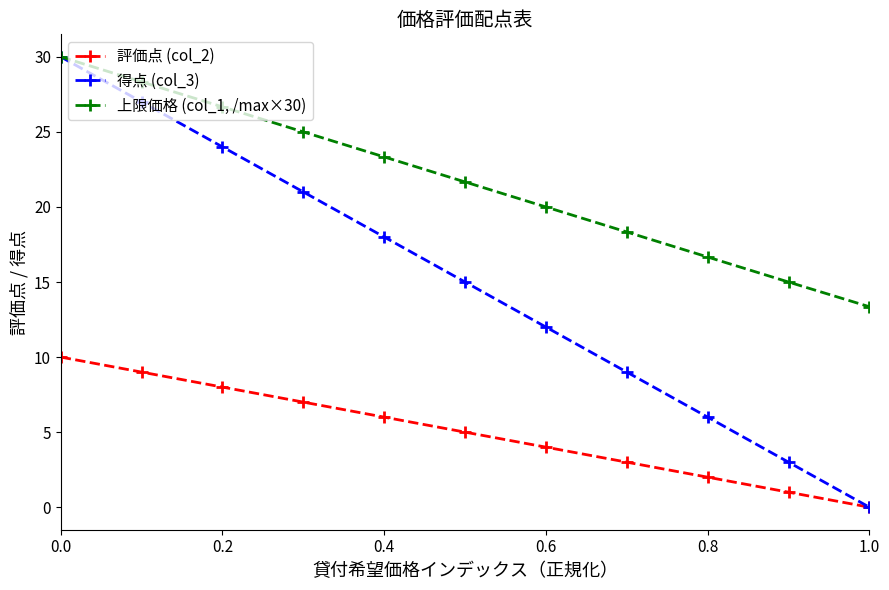

Which series has the largest total across all categories?

上限価格 (col_1, /max×30)